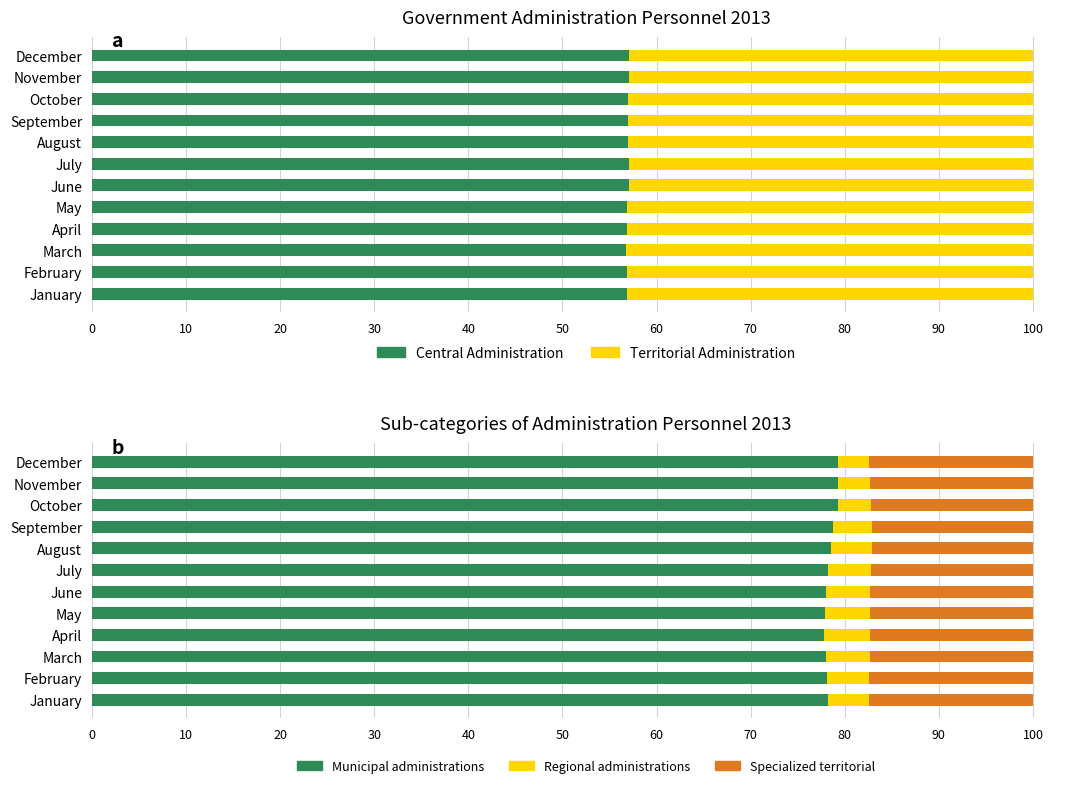

What is the smallest value displayed?

3.4